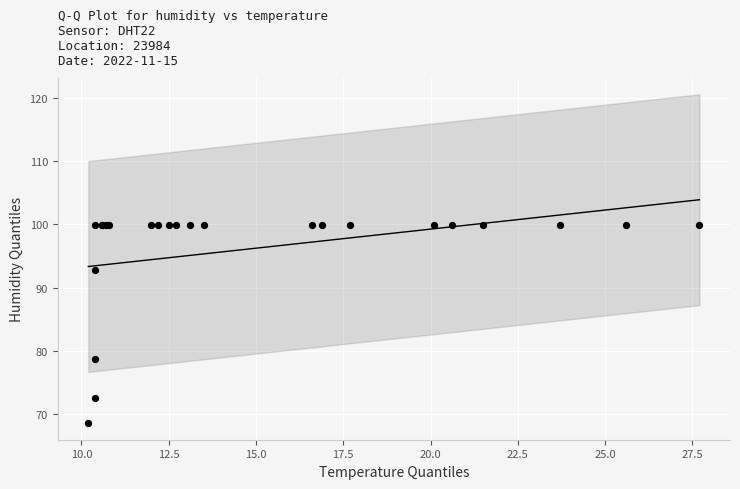

What Y value in the scatter plot is closest to 84?

78.7